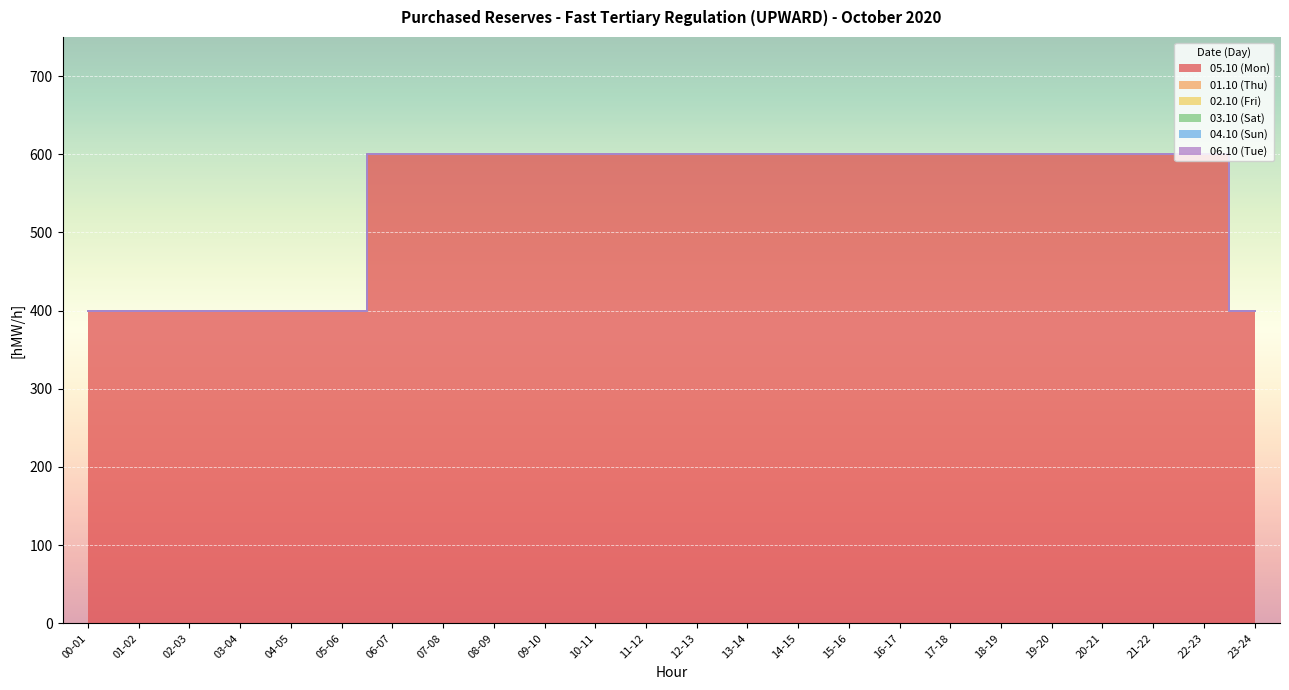

The value of 01.10 (Thu) at 12-13 is 0. True or false?

True